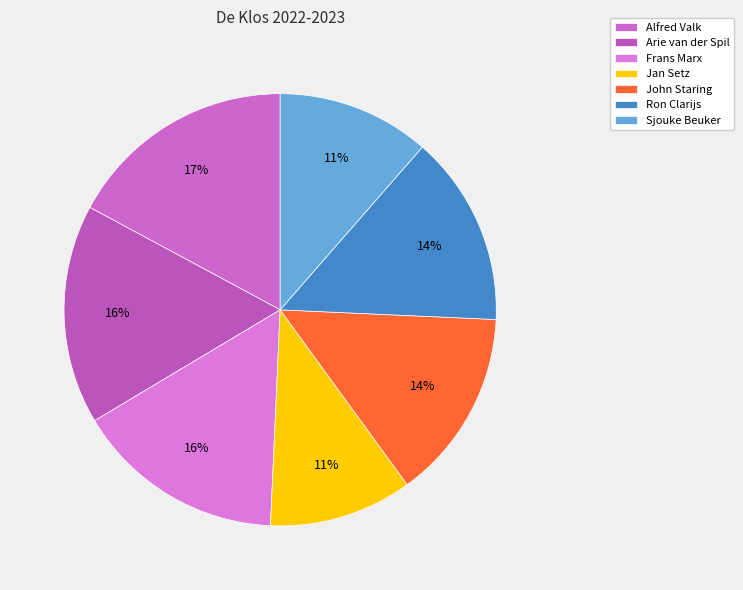

How many segments does this pie chart have?

7